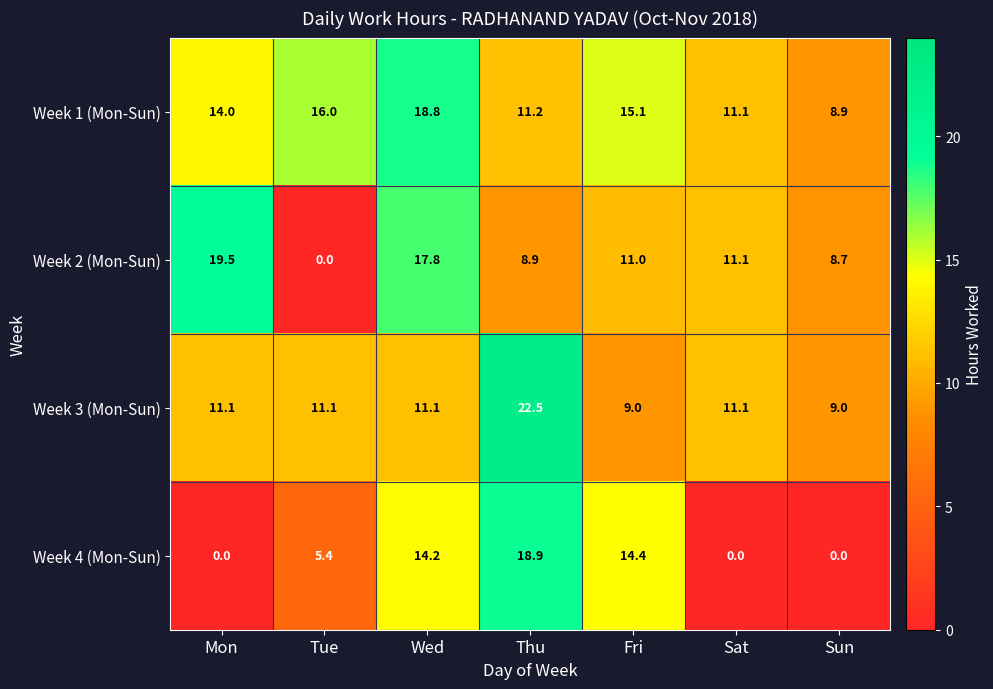

What is the average value of the Week 4 (Mon-Sun) series?

7.6